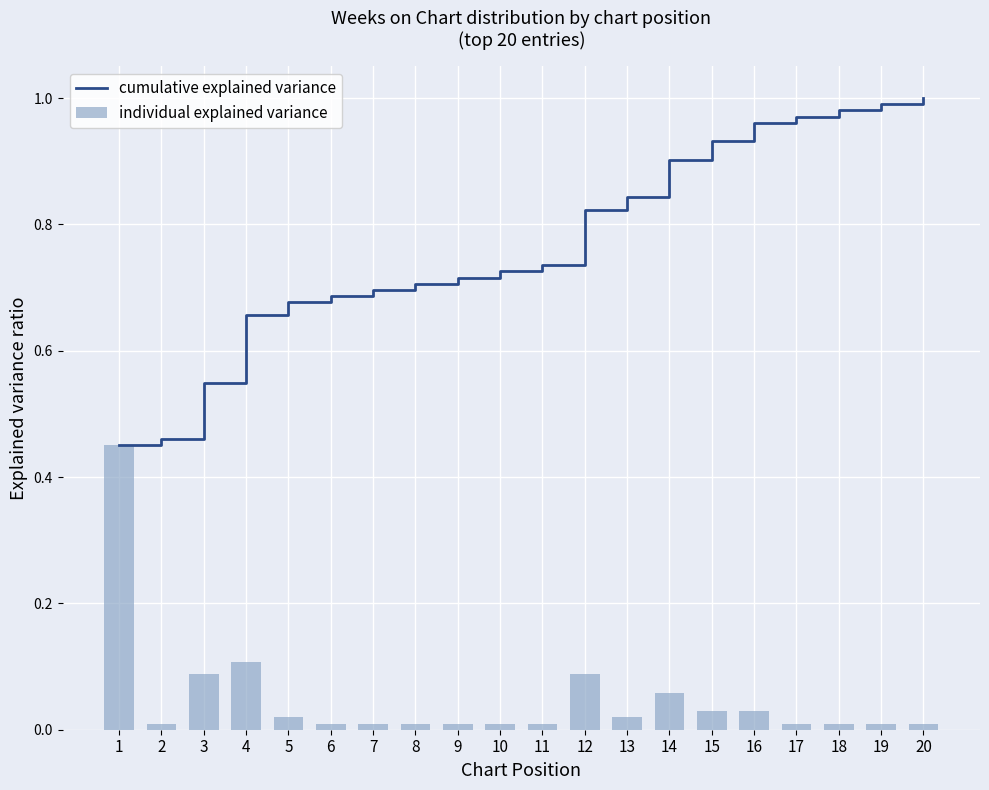

How many groups of bars are there?

20